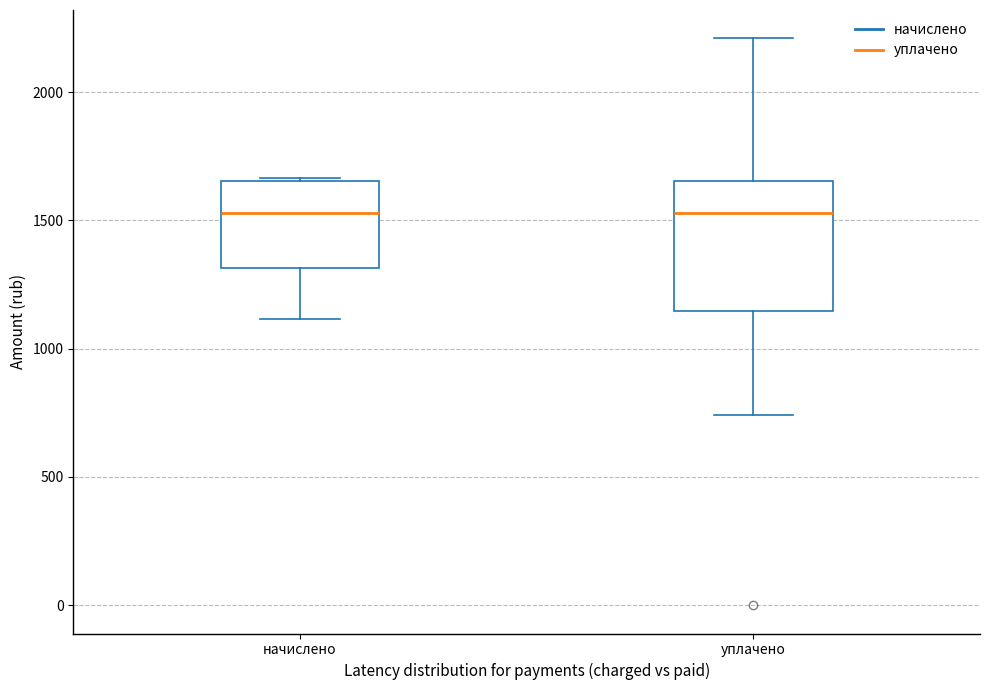

Where is the upper edge of the box for уплачено on the y-axis? The values are not printed on the chart, so give them approximately, as read against the axis.

1650